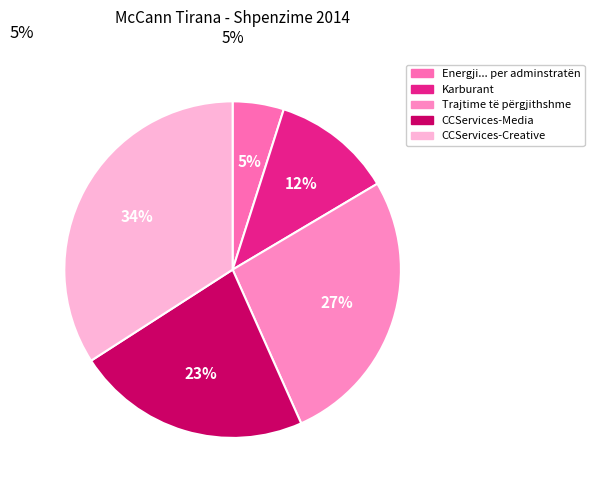

How many segments does this pie chart have?

5